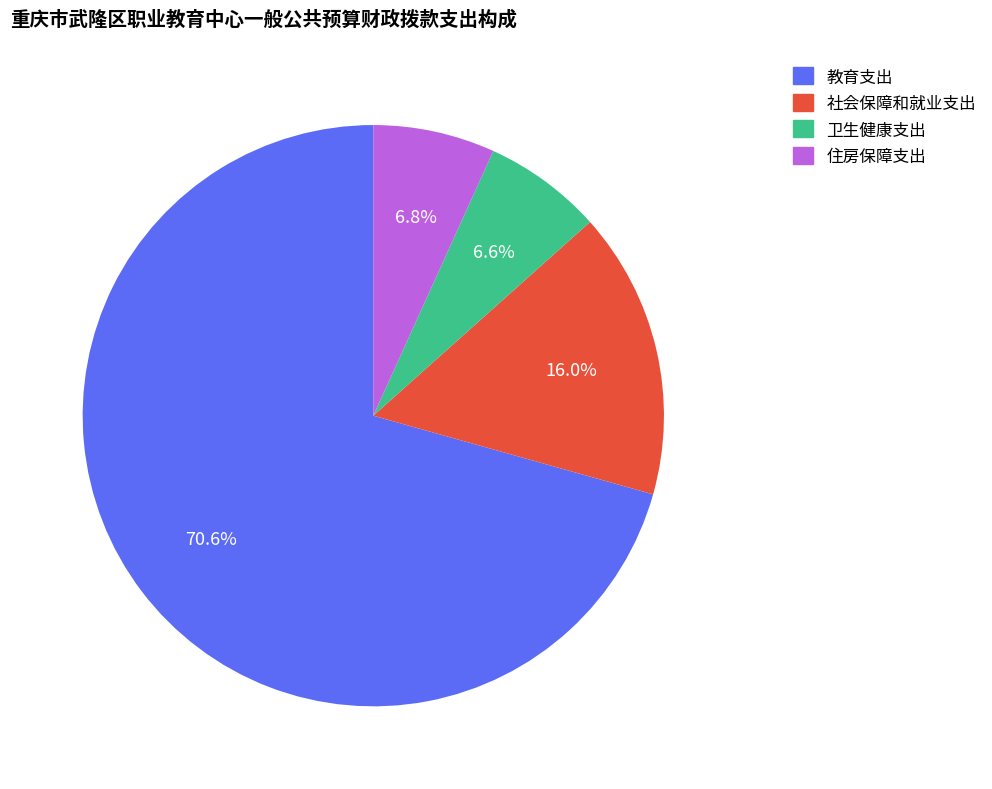

Is 教育支出 the majority of the pie?

Yes